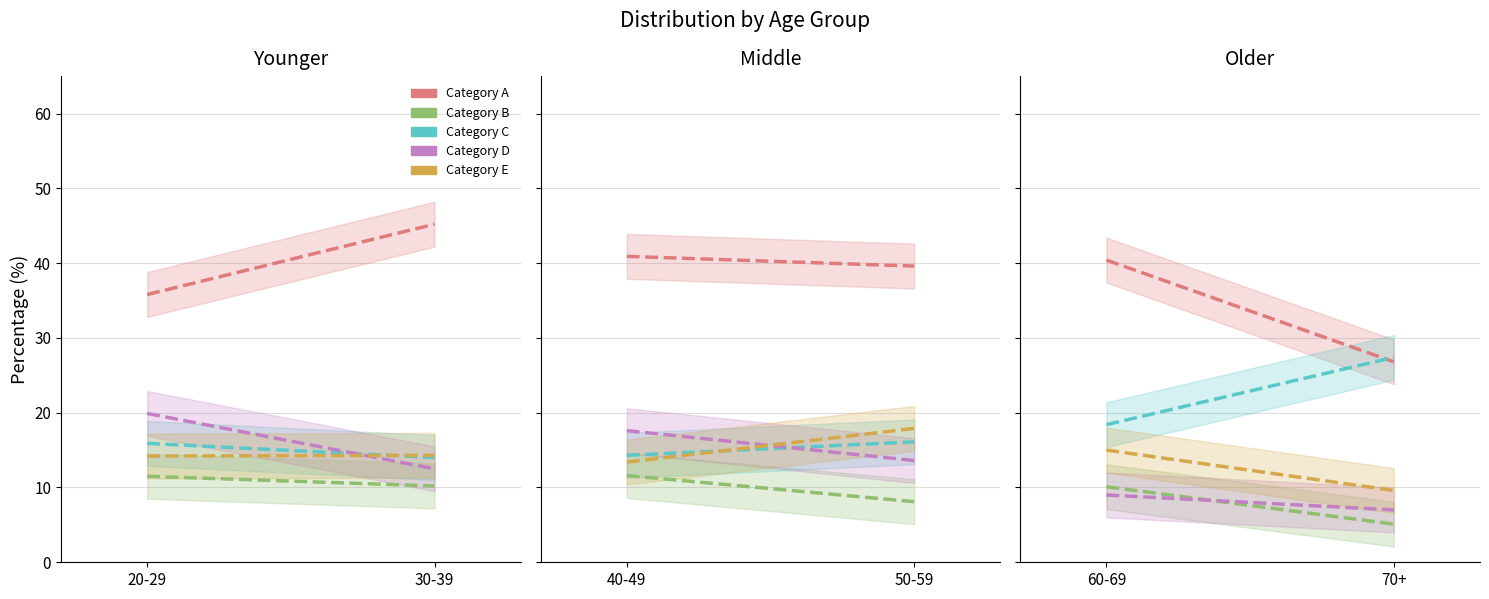

Where is Category E nearest to the value 14?

20-29